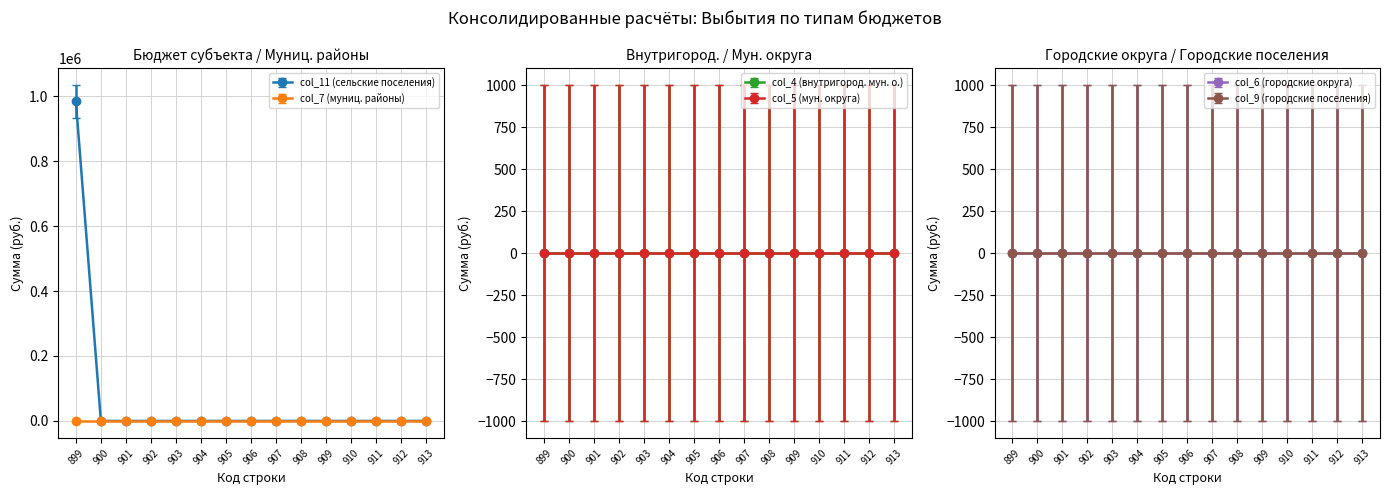

How many lines are shown in the chart?

2